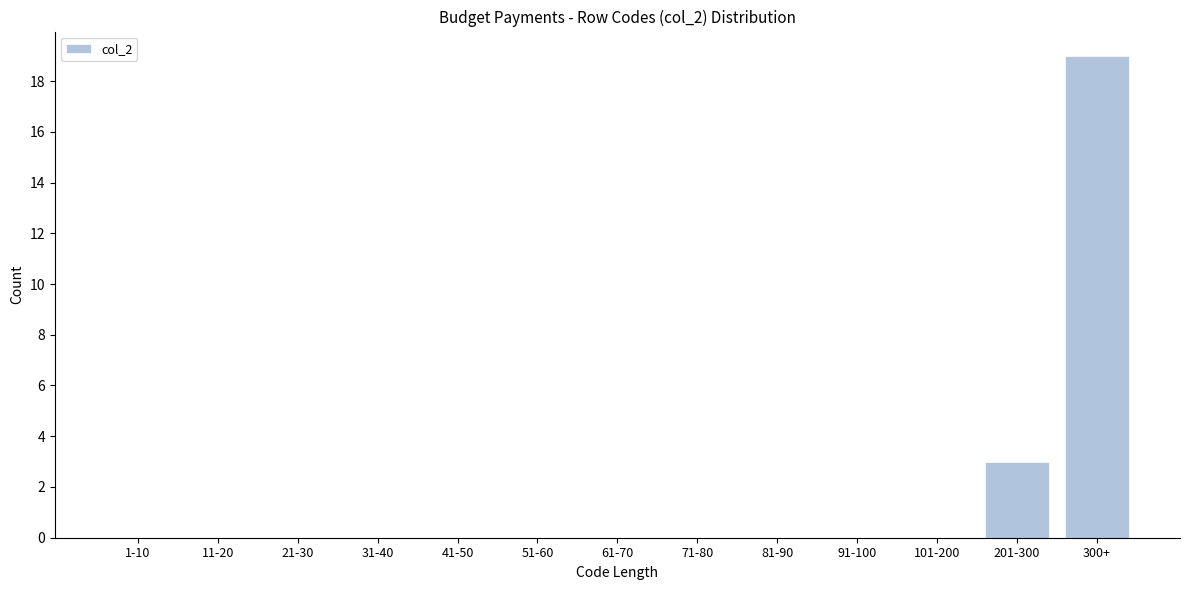

Reading left to right, extract all data points from this chart.

1-10=0	11-20=0	21-30=0	31-40=0	41-50=0	51-60=0	61-70=0	71-80=0	81-90=0	91-100=0	101-200=0	201-300=3	300+=19